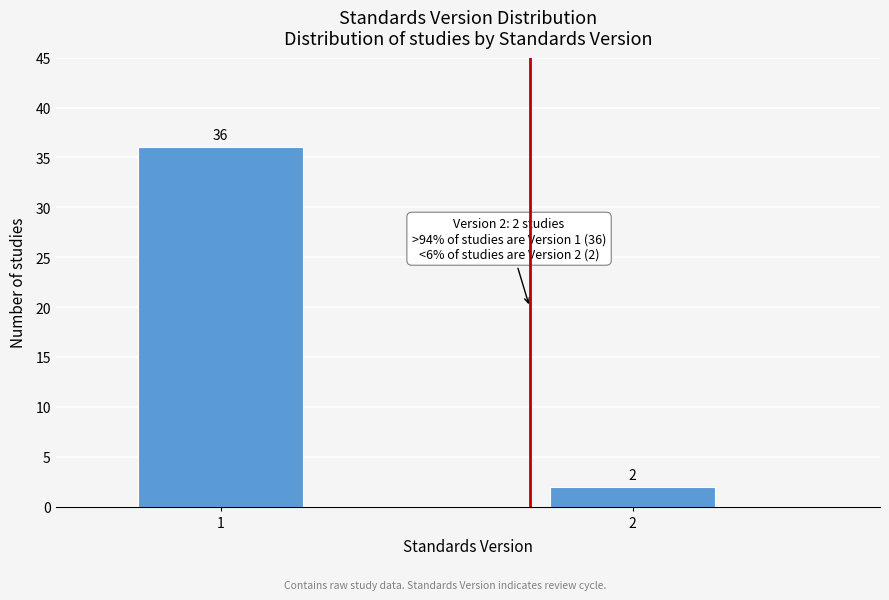

Reading right to left, list all the values displayed in this chart.

2	36